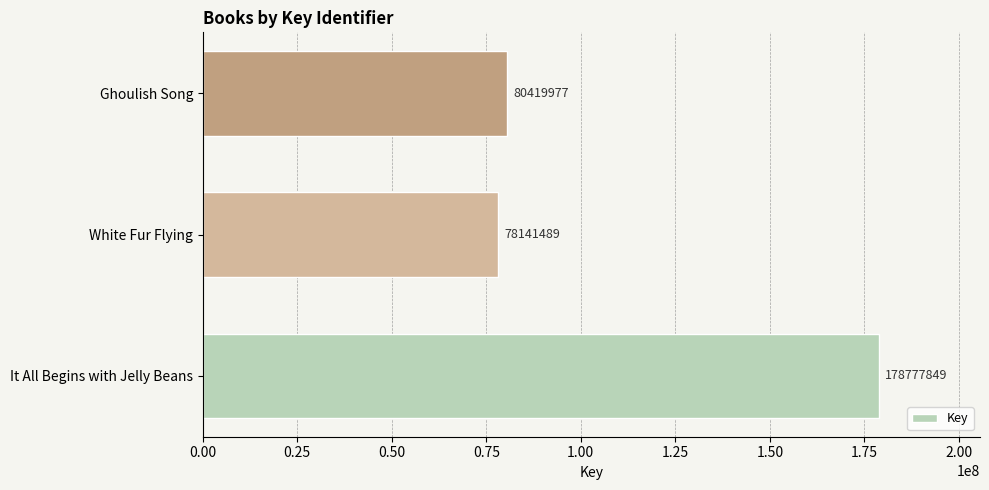

What is the change in value from It All Begins with Jelly Beans to White Fur Flying?

-100636360